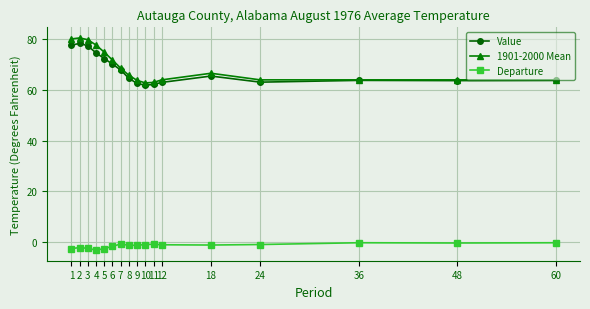

How many lines are shown in the chart?

3